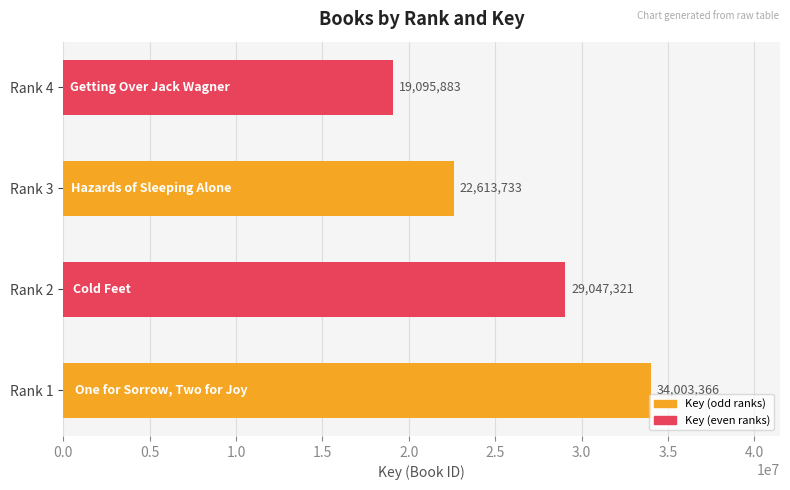

True or false: the data shows 19095883 at Rank 4.

True